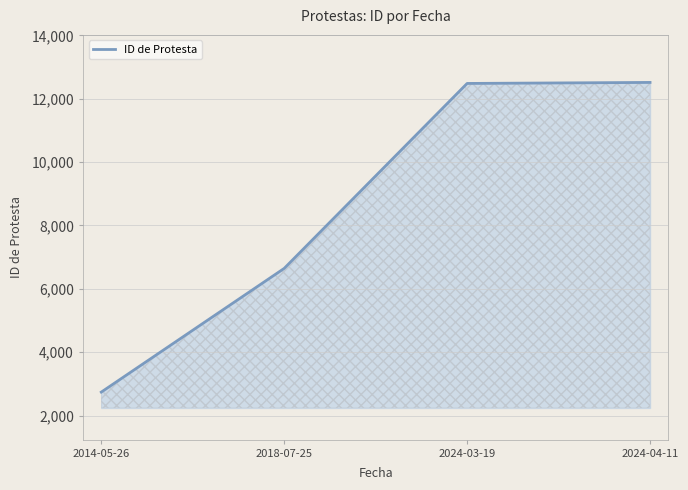

How many series are shown in this chart?

1